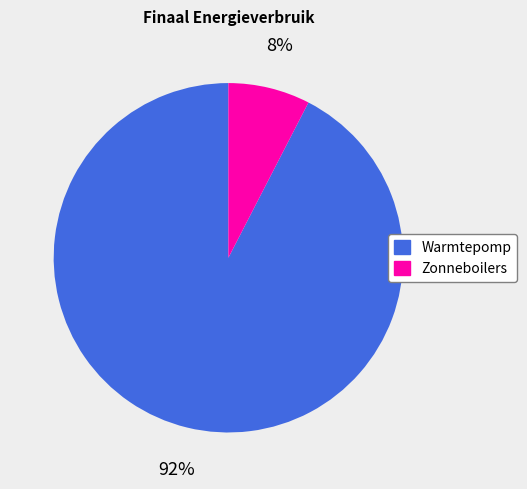

To the nearest percent, what is the average slice percentage?

50%